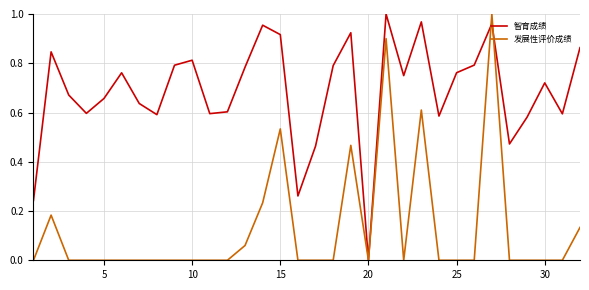

Which series has the largest total across all categories?

智育成绩